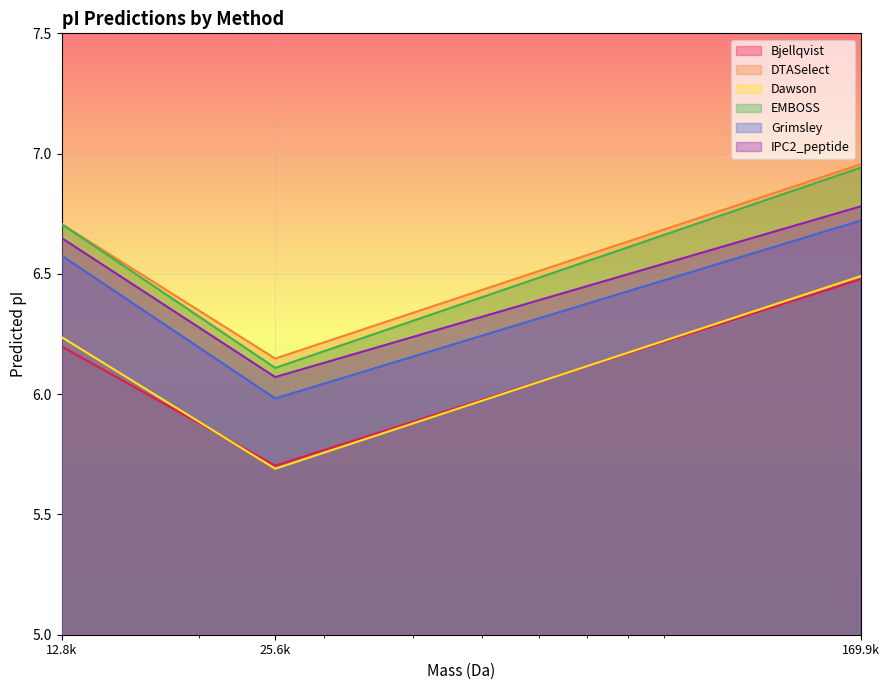

Which series has the widest spread of values?

EMBOSS